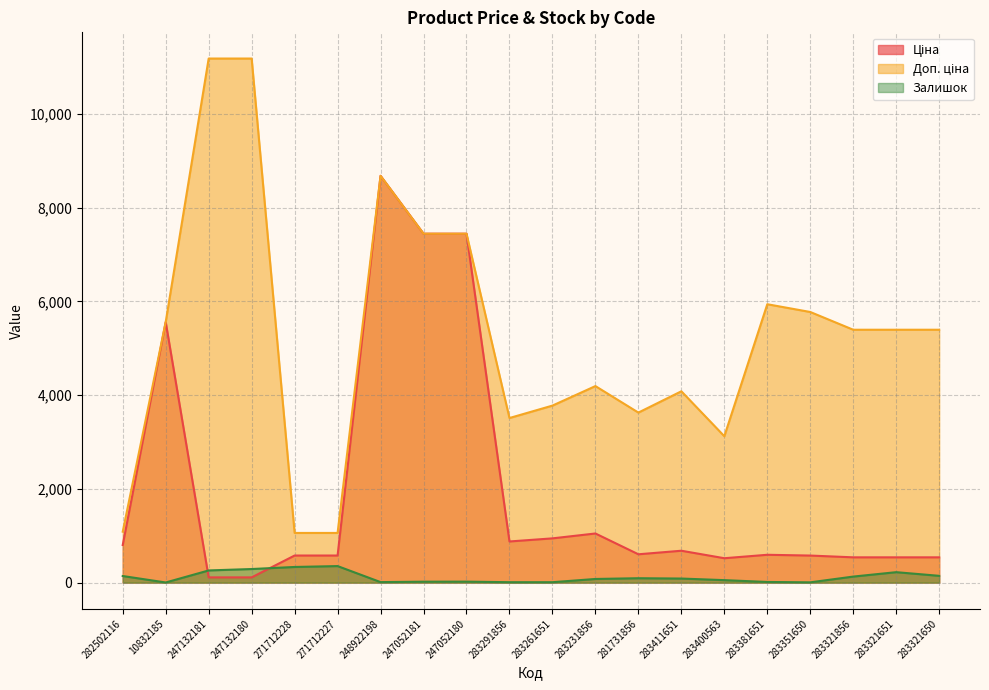

What is the sum of the Доп. ціна values at 271712227 and 283231856?

5253.5